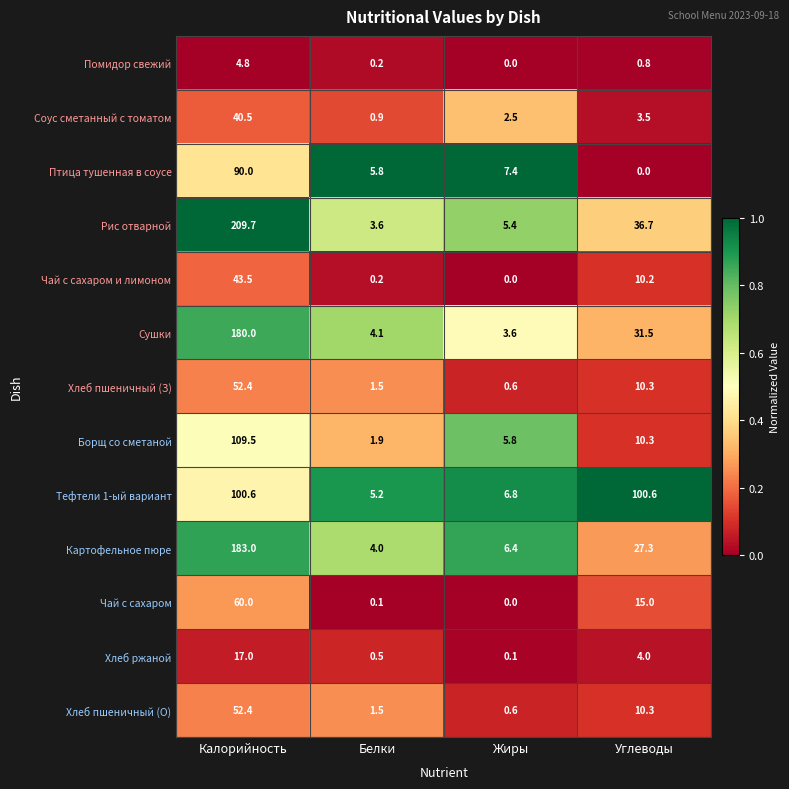

How many data points does each series have?

4